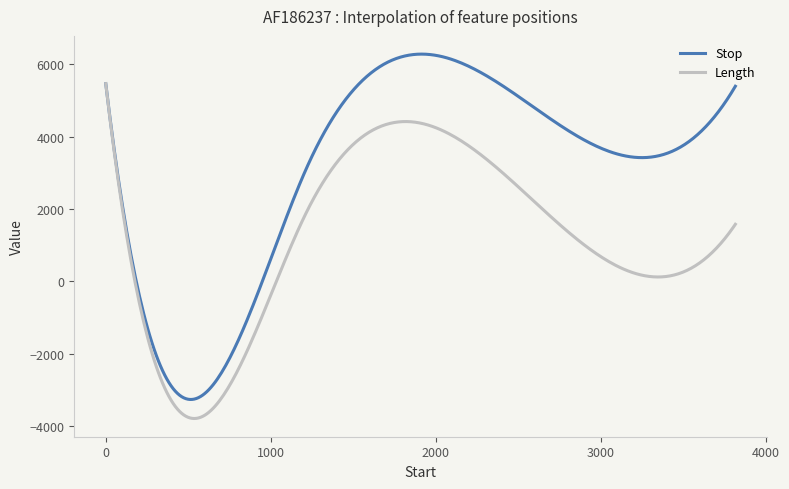

List the series in order of their overall mean, highest first.

Stop, Length